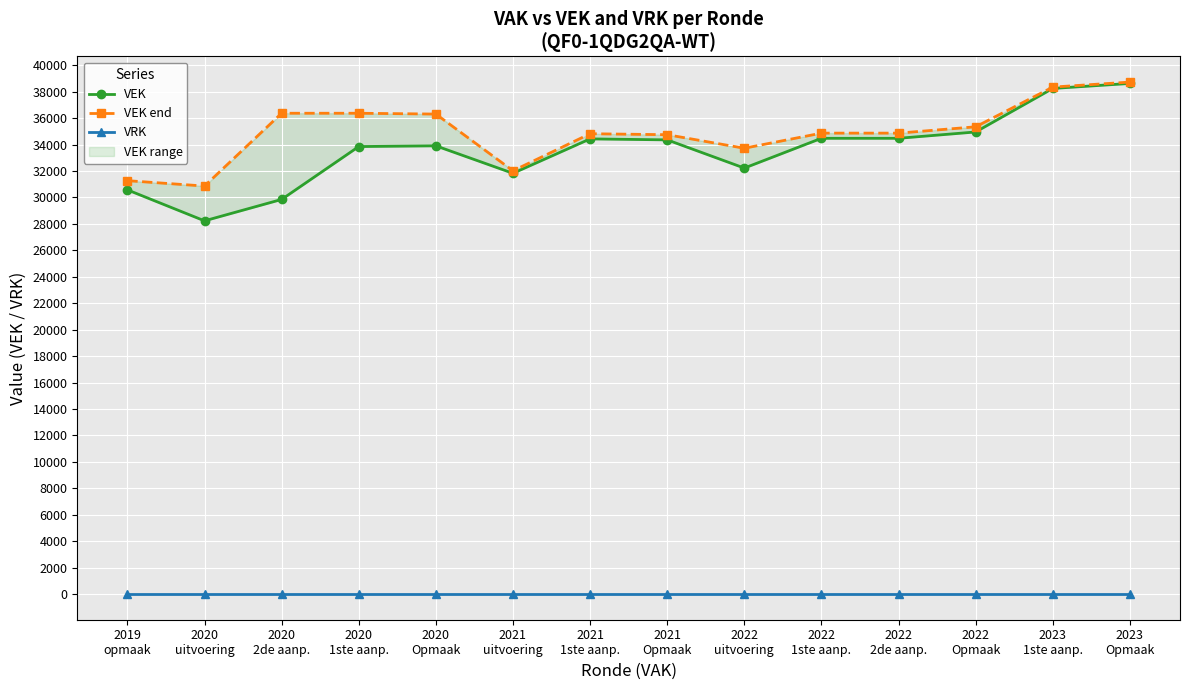

Which category has the lowest value in the VEK end series?

2020
uitvoering